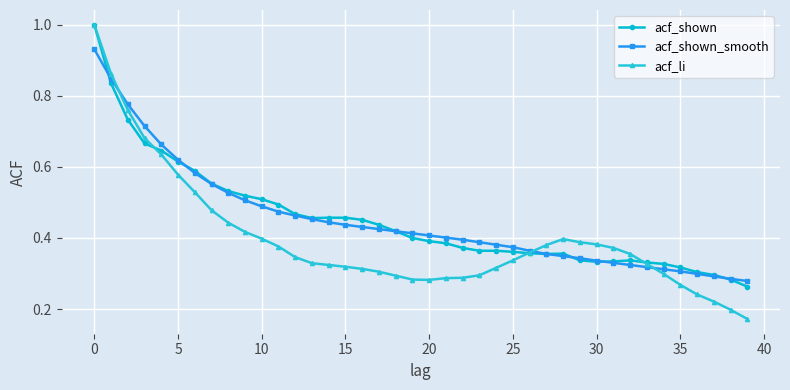

True or false: acf_shown_smooth and acf_li intersect in this chart.

True